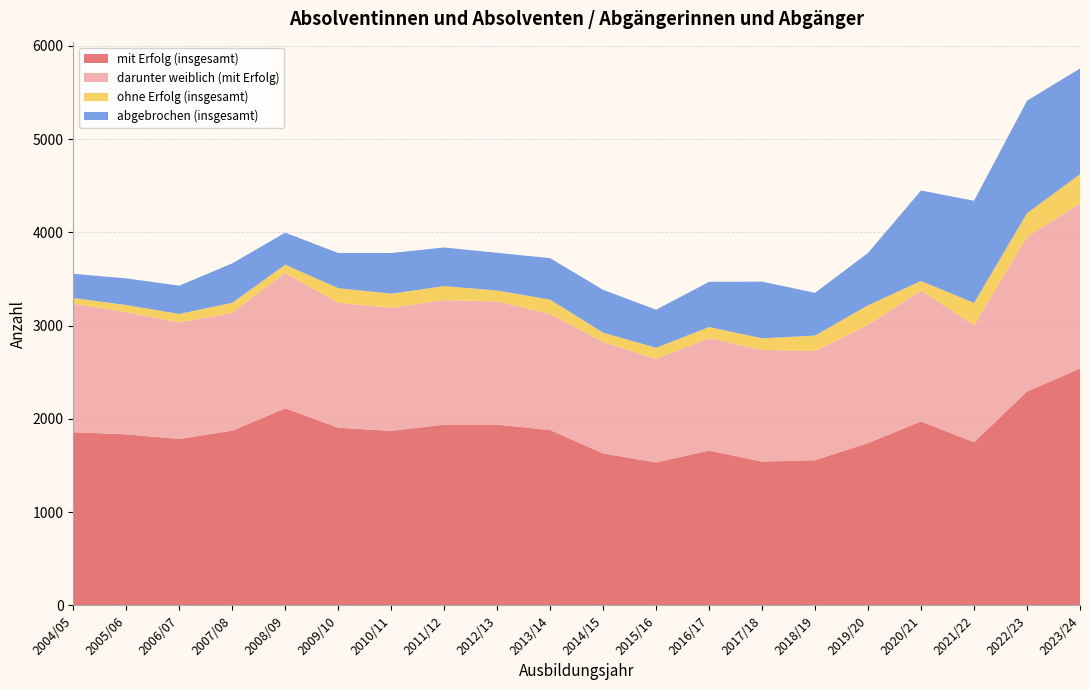

Reading left to right, what are all the values shown in this chart?

mit Erfolg (insgesamt): 2004/05=1856	2005/06=1834	2006/07=1784	2007/08=1873	2008/09=2113	2009/10=1905	2010/11=1870	2011/12=1938	2012/13=1938	2013/14=1880	2014/15=1629	2015/16=1532	2016/17=1660	2017/18=1542	2018/19=1557	2019/20=1740	2020/21=1973	2021/22=1749	2022/23=2293	2023/24=2539
darunter weiblich (mit Erfolg): 2004/05=1378	2005/06=1310	2006/07=1250	2007/08=1264	2008/09=1452	2009/10=1339	2010/11=1321	2011/12=1335	2012/13=1320	2013/14=1245	2014/15=1194	2015/16=1110	2016/17=1205	2017/18=1197	2018/19=1170	2019/20=1269	2020/21=1403	2021/22=1256	2022/23=1658	2023/24=1770
ohne Erfolg (insgesamt): 2004/05=62	2005/06=76	2006/07=91	2007/08=107	2008/09=88	2009/10=157	2010/11=151	2011/12=150	2012/13=118	2013/14=153	2014/15=101	2015/16=120	2016/17=120	2017/18=124	2018/19=166	2019/20=209	2020/21=102	2021/22=238	2022/23=254	2023/24=313
abgebrochen (insgesamt): 2004/05=259	2005/06=286	2006/07=303	2007/08=423	2008/09=343	2009/10=377	2010/11=436	2011/12=414	2012/13=404	2013/14=445	2014/15=459	2015/16=408	2016/17=484	2017/18=608	2018/19=458	2019/20=561	2020/21=970	2021/22=1095	2022/23=1206	2023/24=1134